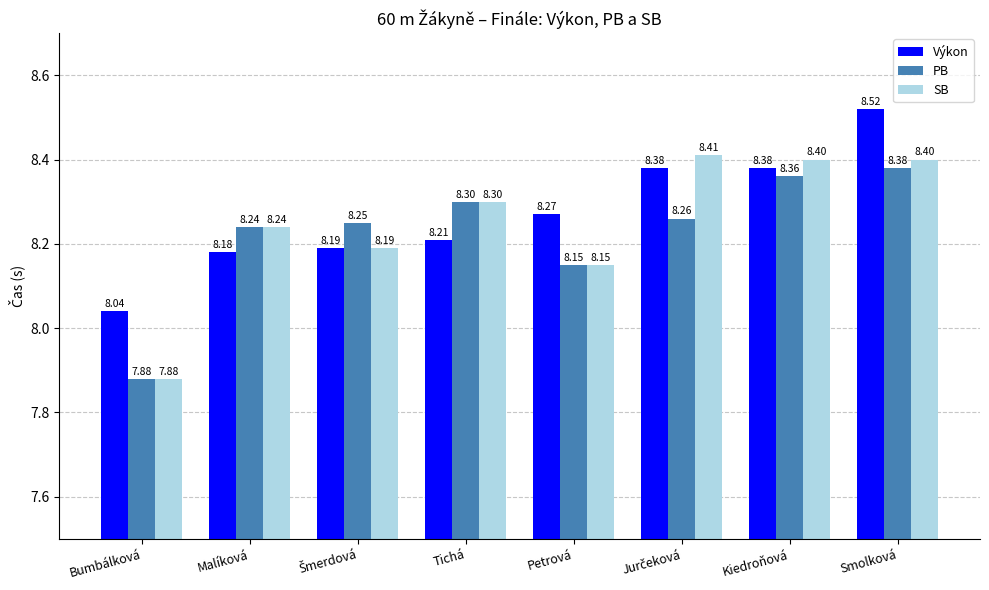

What is the total value across all series at Smolková?

25.3